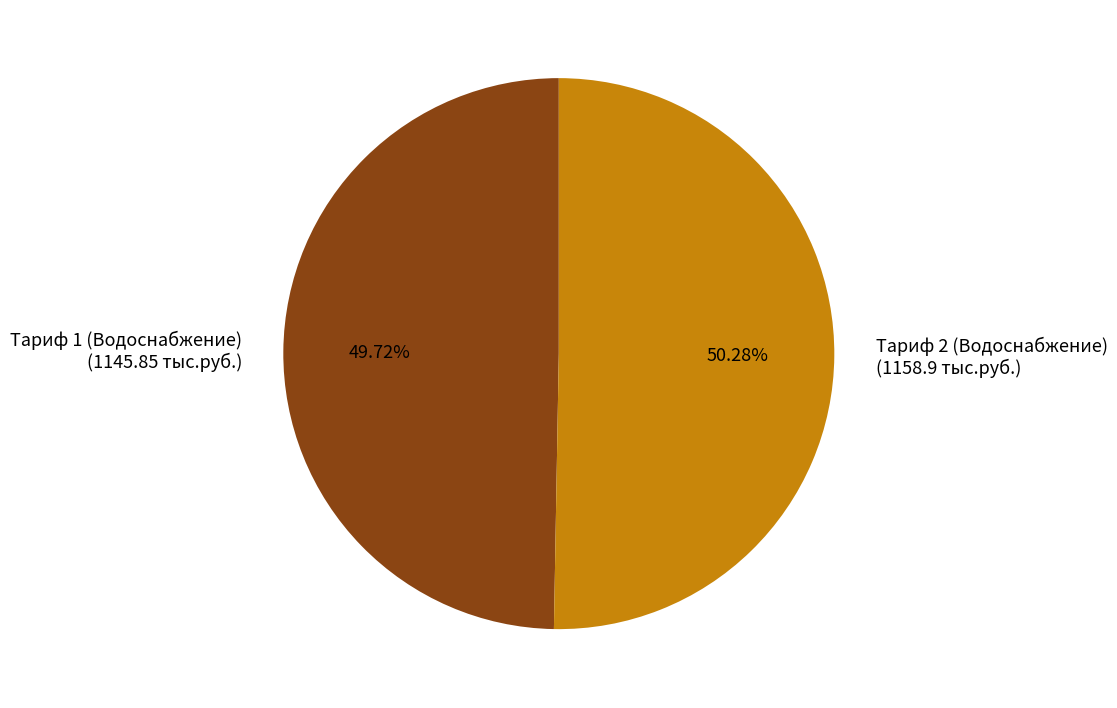

Rank the categories by value from highest to lowest.

Тариф 2 (Водоснабжение) (1158.9 тыс.руб.), Тариф 1 (Водоснабжение) (1145.85 тыс.руб.)